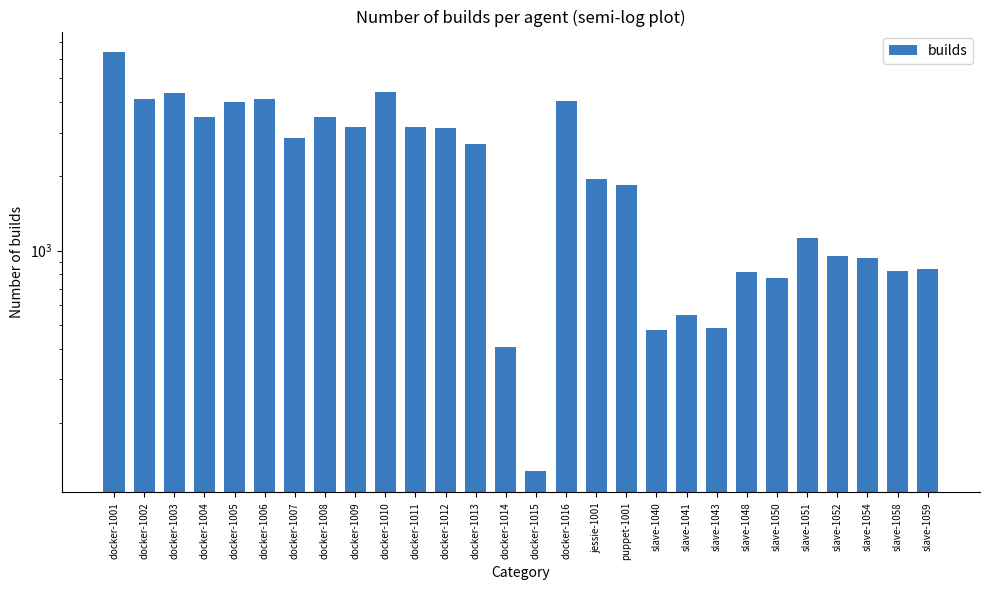

True or false: the data shows 127 at docker-1015.

True